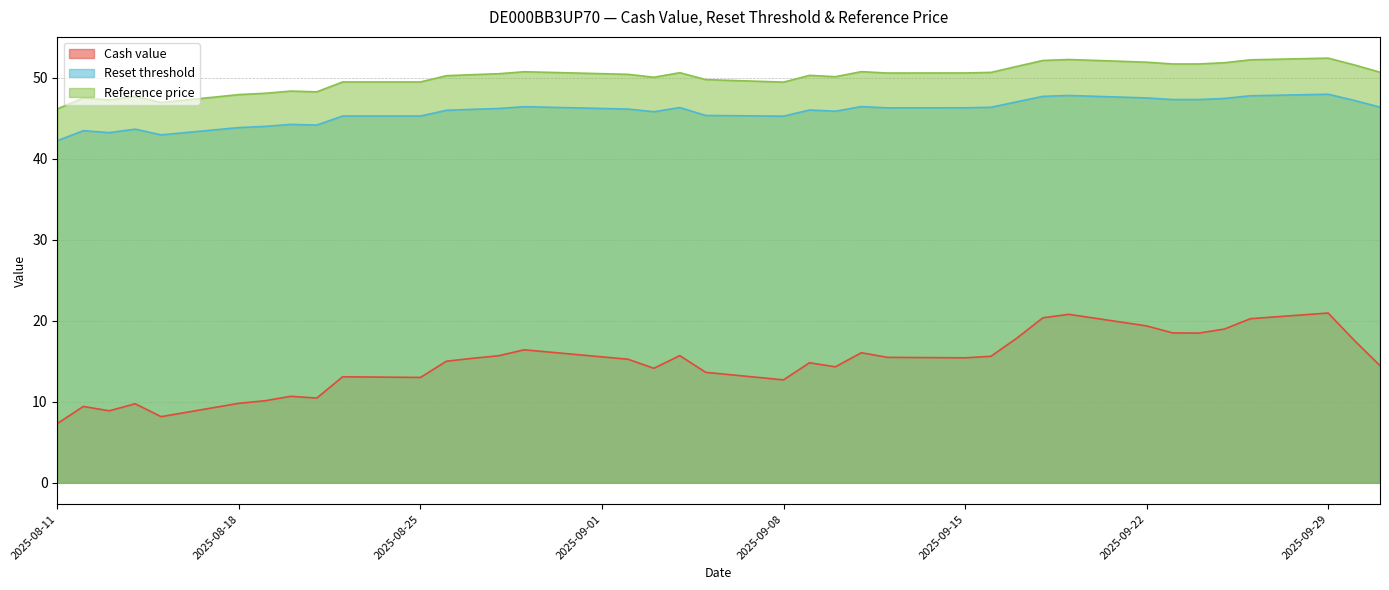

What is the minimum value shown in the chart?

7.3